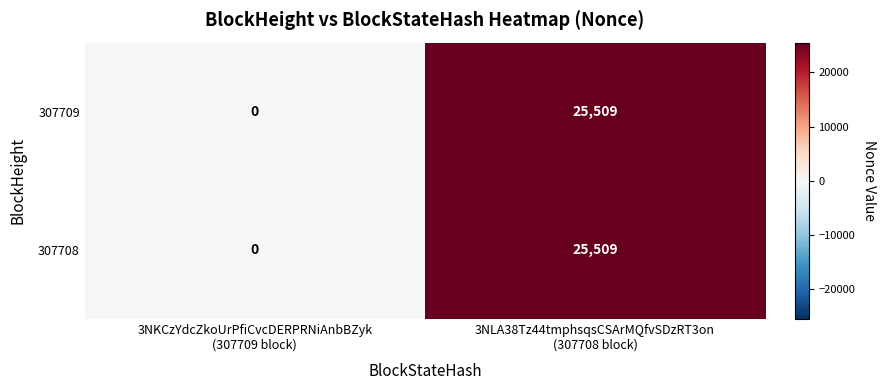

How many distinct data groups are displayed?

2